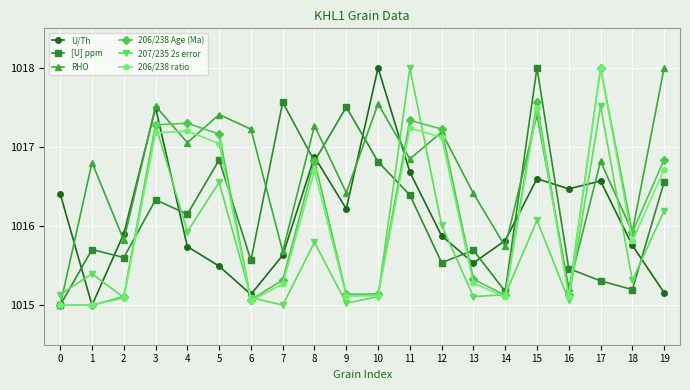

What are all the series names shown in the legend?

U/Th, [U] ppm, RHO, 206/238 Age (Ma), 207/235 2s error, 206/238 ratio